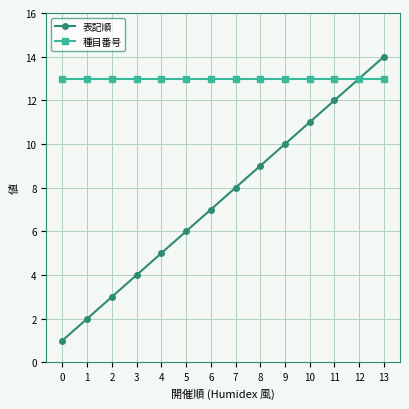

What is the total value across all series at 11?

25